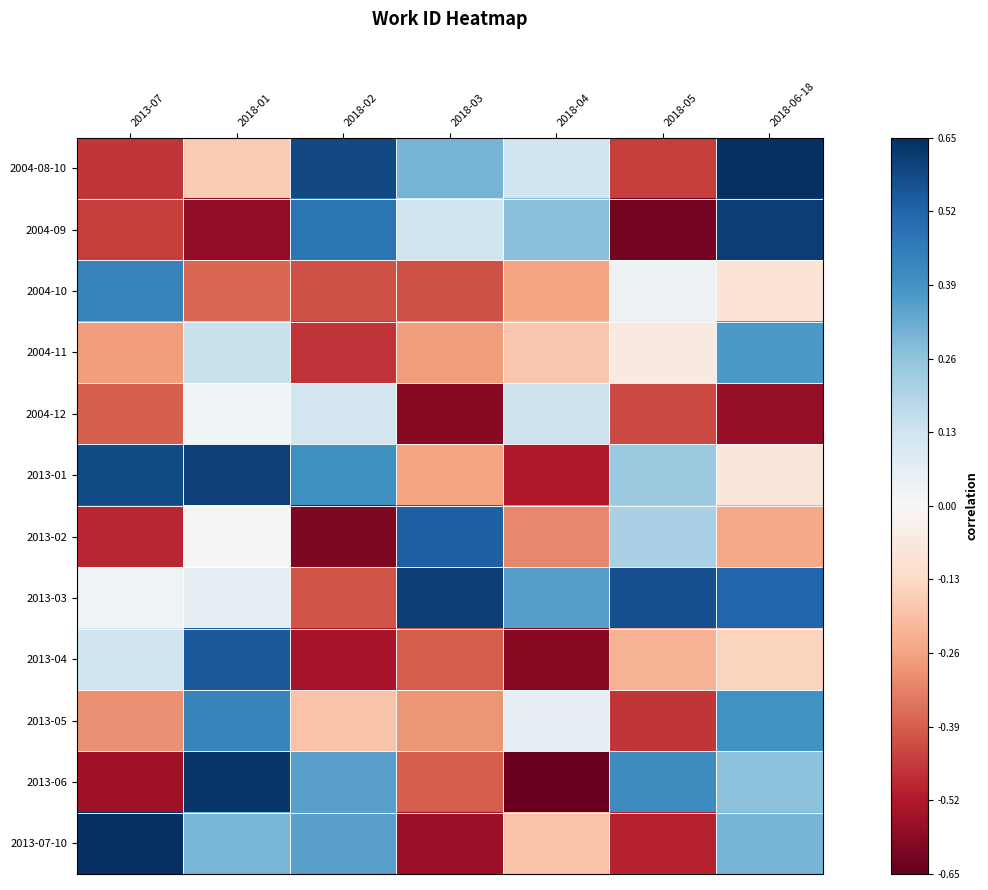

Rank the series at 2013-07 from highest to lowest value.

2013-07-10, 2013-01, 2004-10, 2013-04, 2013-03, 2004-11, 2013-05, 2004-12, 2004-09, 2004-08-10, 2013-02, 2013-06